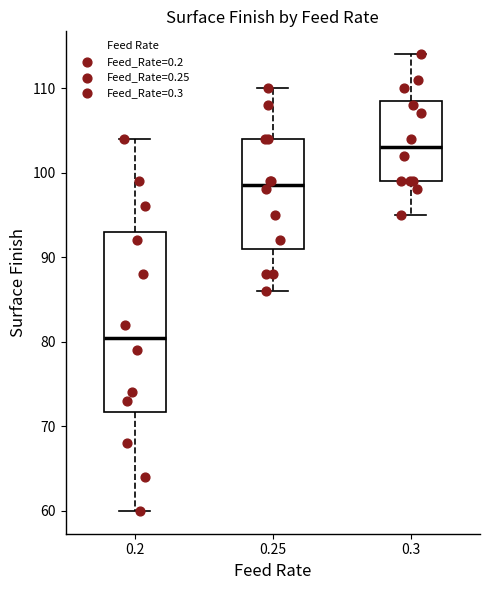

Which box is the tallest, from its lower edge to its upper edge?

0.2